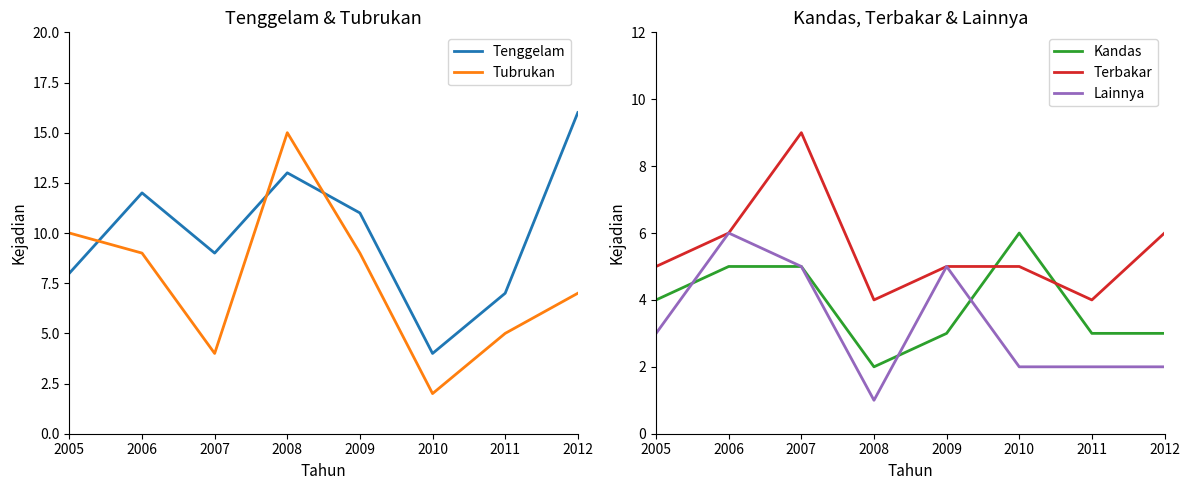

What is the total value across all series at 2008?

35